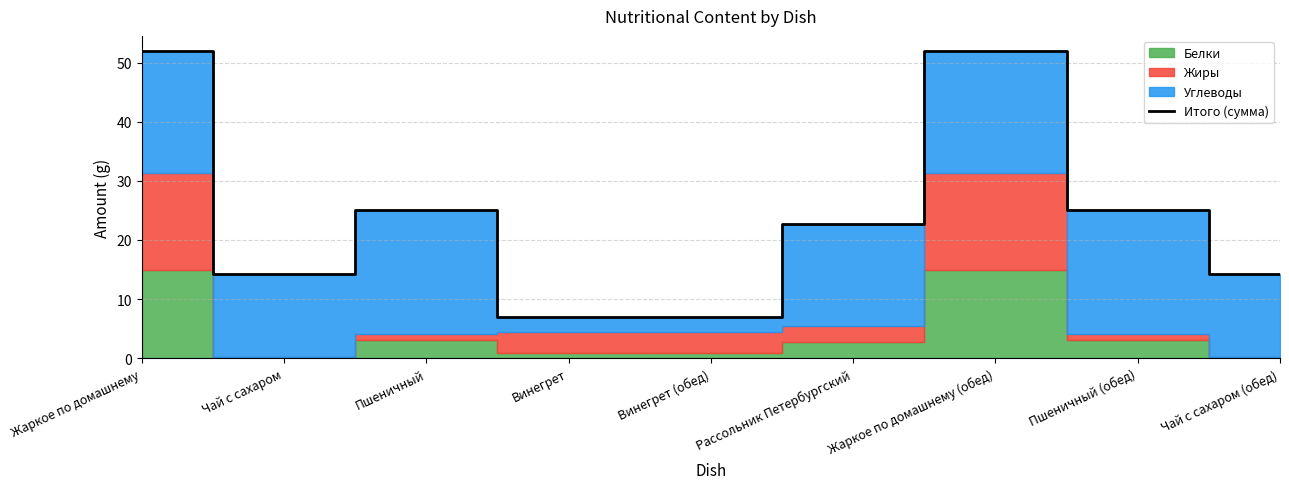

What is the approximate value at Пшеничный (обед)?

25.1